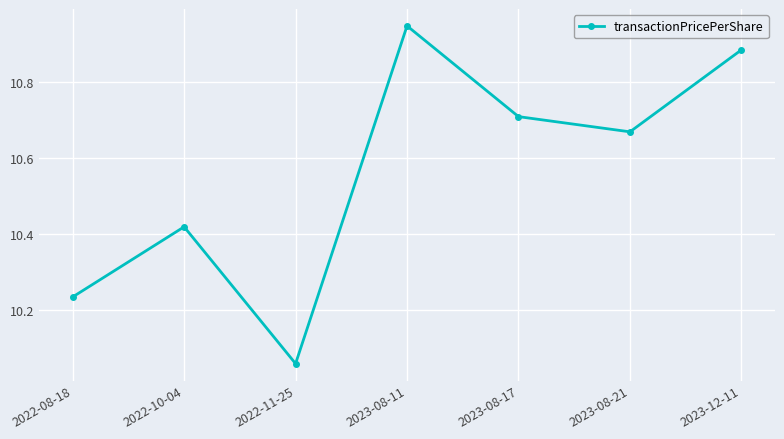

At which category does the chart reach its peak across all series?

2023-08-11